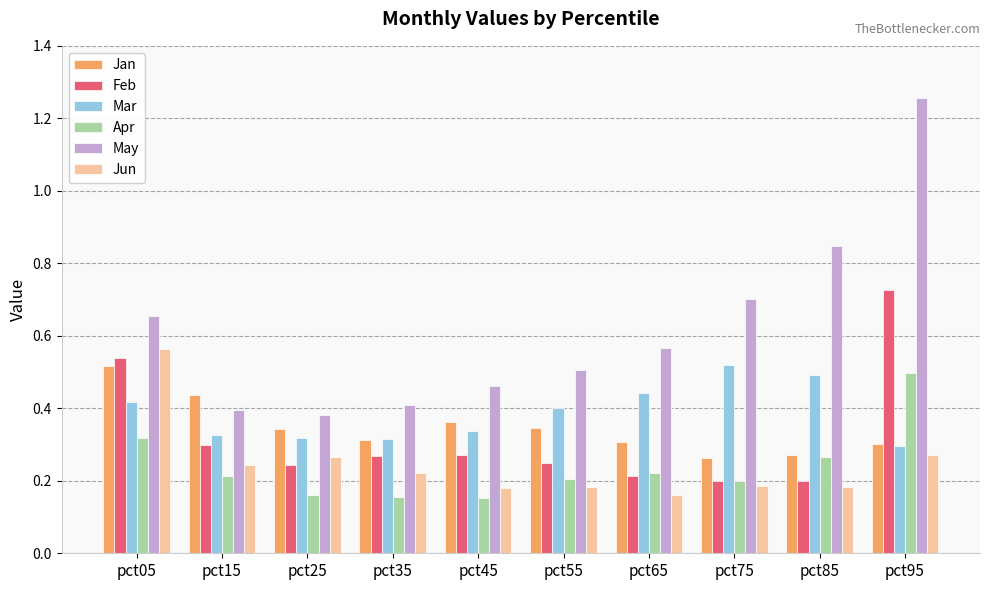

How many series are shown in this chart?

6